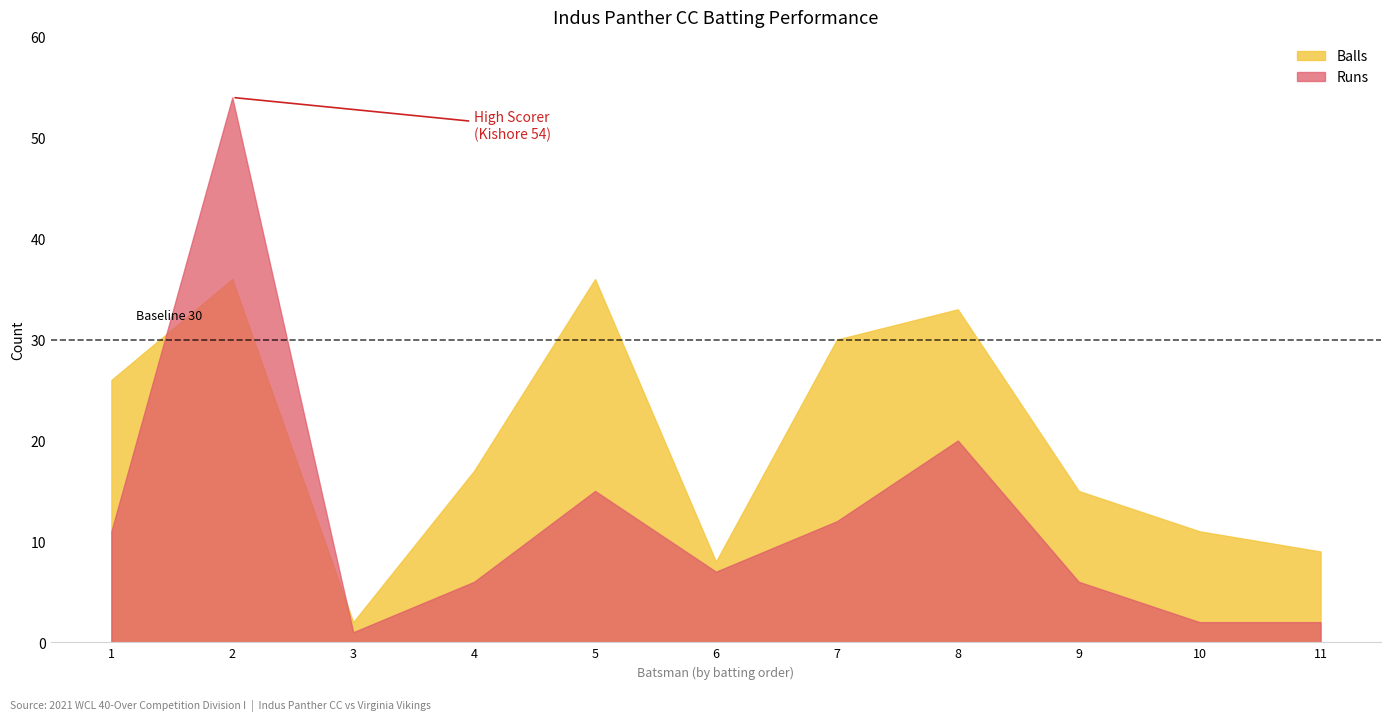

Reading left to right, list all the values displayed in this chart.

Runs: Vinod Reddy Linga=11	Kishore Ravindran=54	Ravindran Nithyanandham=1	Harsha Janapareddy=6	Kaushik Jetling=15	Pavan Ravipati=7	Aditya Singh=12	Venkatesh Tanjore=20	Venkat Vasabhaktula=6	Sunil Reddy Vatti=2	Santhosh Reddy=2
Balls: Vinod Reddy Linga=26	Kishore Ravindran=36	Ravindran Nithyanandham=2	Harsha Janapareddy=17	Kaushik Jetling=36	Pavan Ravipati=8	Aditya Singh=30	Venkatesh Tanjore=33	Venkat Vasabhaktula=15	Sunil Reddy Vatti=11	Santhosh Reddy=9